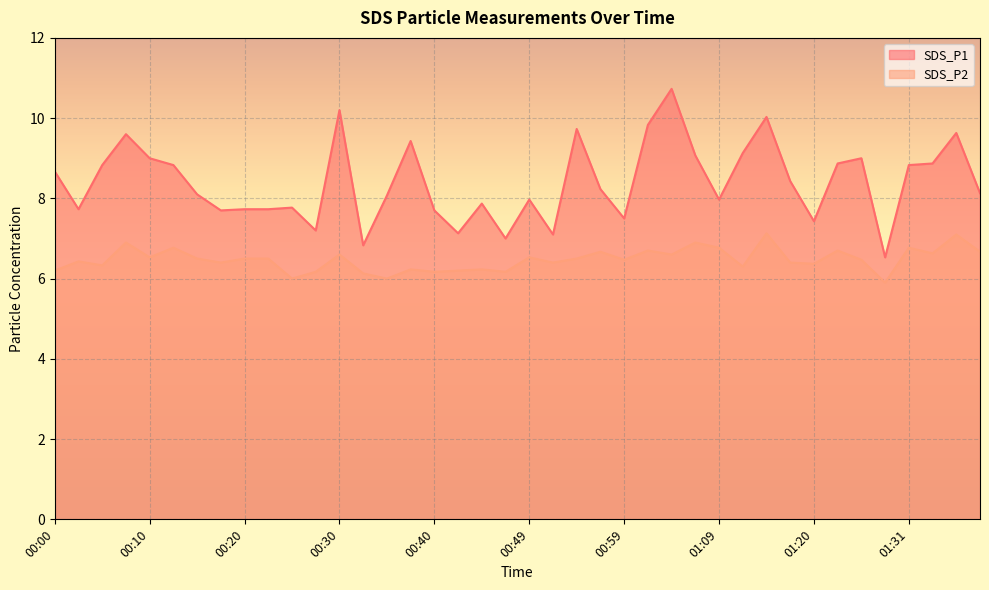

Between 01:07 and 00:57, which is larger?

01:07